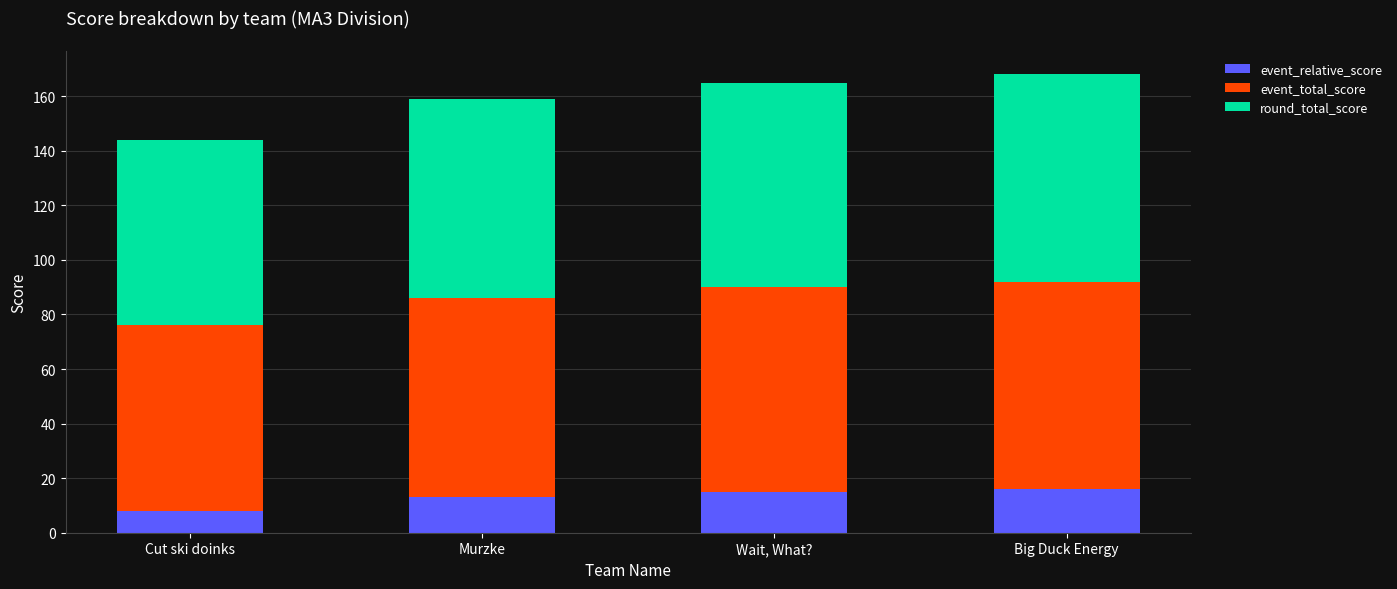

The event_relative_score series shows 15 at Wait, What?. True or false?

True